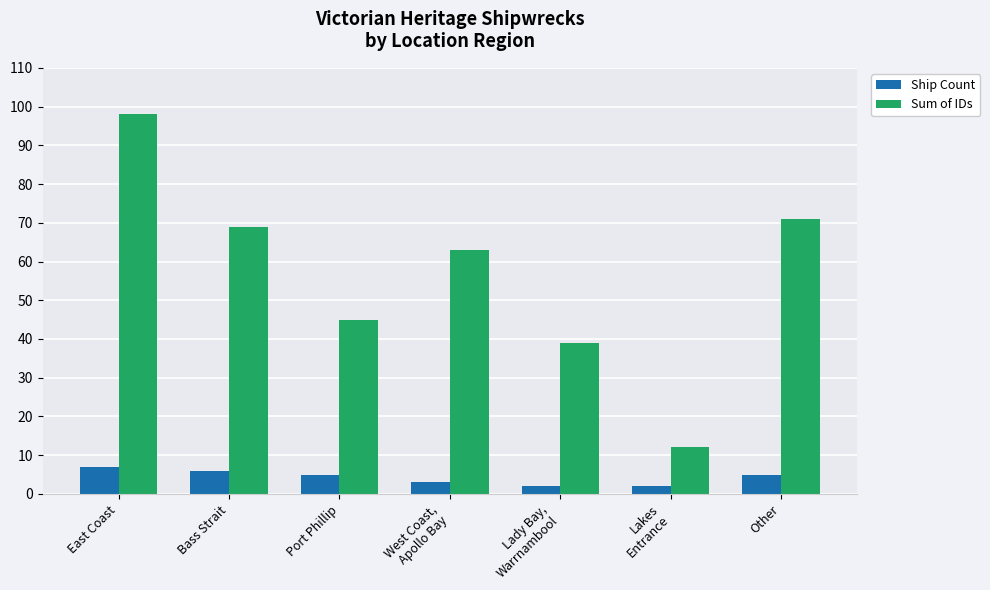

How many bars are there in total?

14